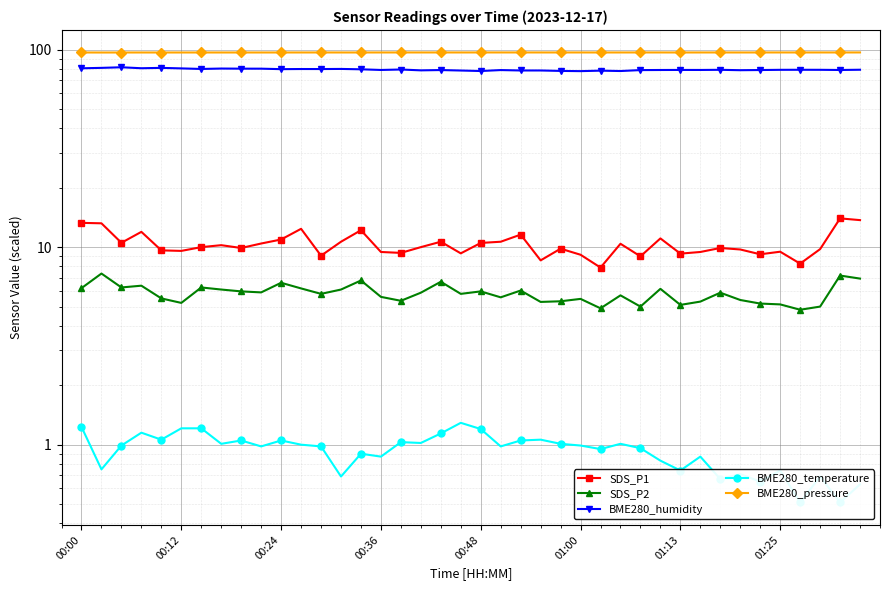

True or false: BME280_humidity has more than 0 points higher than both neighbors.

True